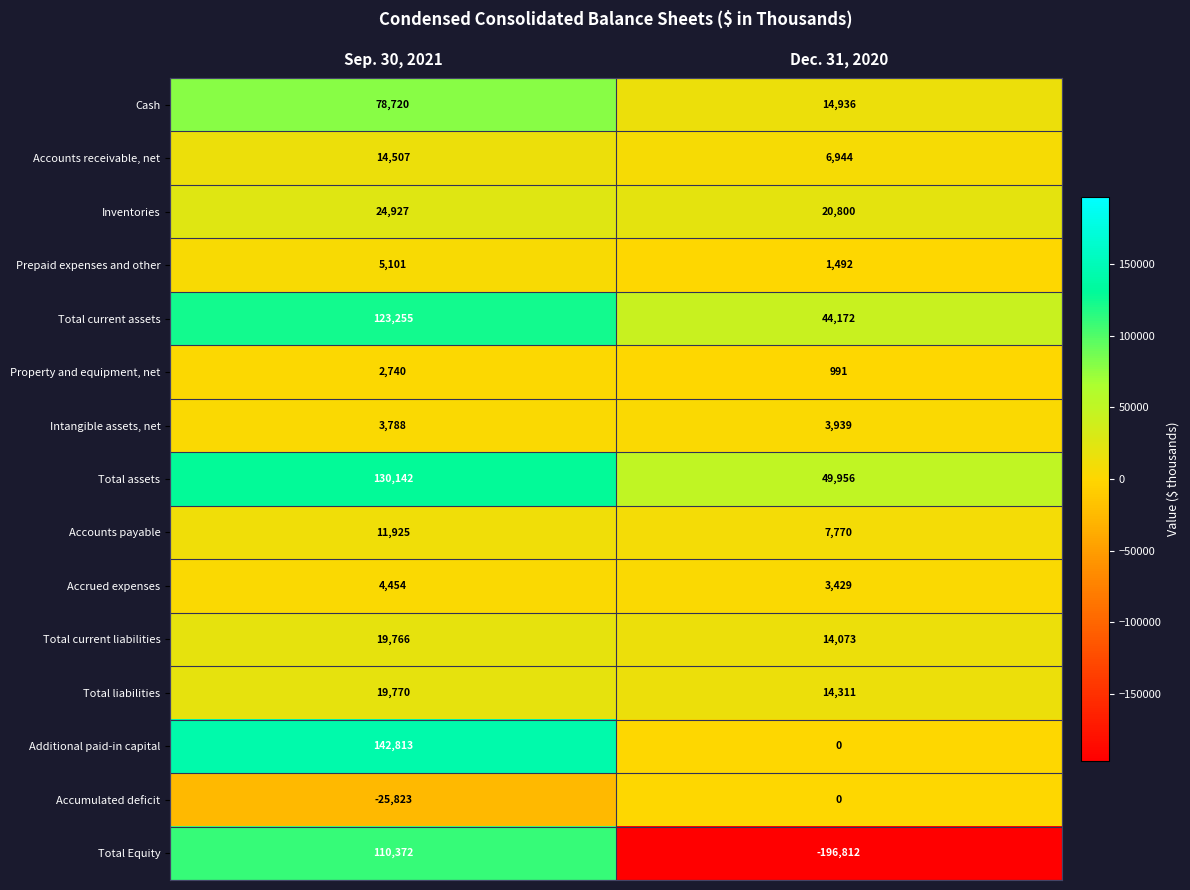

Reading left to right, transcribe all the data shown in this chart.

Cash: Sep. 30, 2021=78720	Dec. 31, 2020=14936
Accounts receivable, net: Sep. 30, 2021=14507	Dec. 31, 2020=6944
Inventories: Sep. 30, 2021=24927	Dec. 31, 2020=20800
Prepaid expenses and other: Sep. 30, 2021=5101	Dec. 31, 2020=1492
Total current assets: Sep. 30, 2021=123255	Dec. 31, 2020=44172
Property and equipment, net: Sep. 30, 2021=2740	Dec. 31, 2020=991
Intangible assets, net: Sep. 30, 2021=3788	Dec. 31, 2020=3939
Total assets: Sep. 30, 2021=130142	Dec. 31, 2020=49956
Accounts payable: Sep. 30, 2021=11925	Dec. 31, 2020=7770
Accrued expenses: Sep. 30, 2021=4454	Dec. 31, 2020=3429
Total current liabilities: Sep. 30, 2021=19766	Dec. 31, 2020=14073
Total liabilities: Sep. 30, 2021=19770	Dec. 31, 2020=14311
Additional paid-in capital: Sep. 30, 2021=142813	Dec. 31, 2020=0
Accumulated deficit: Sep. 30, 2021=-25823	Dec. 31, 2020=0
Total Equity: Sep. 30, 2021=110372	Dec. 31, 2020=-196812